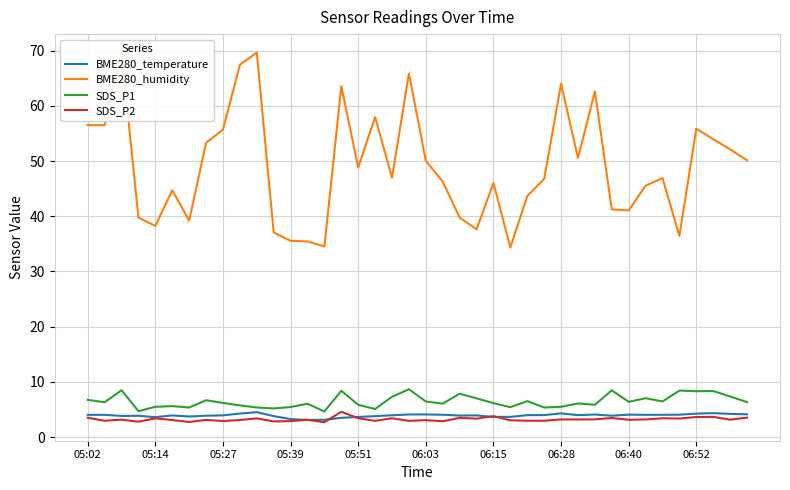

What is the minimum value shown in the chart?

2.7